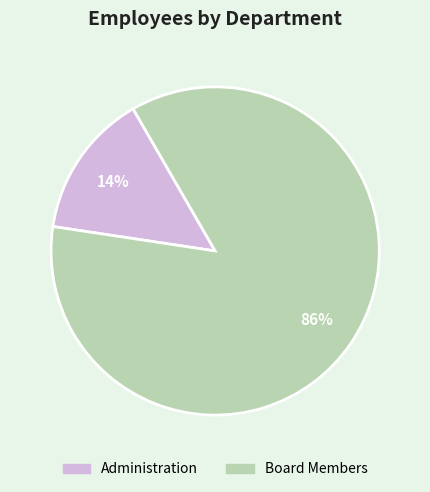

Rank the categories by value from lowest to highest.

Administration, Board Members